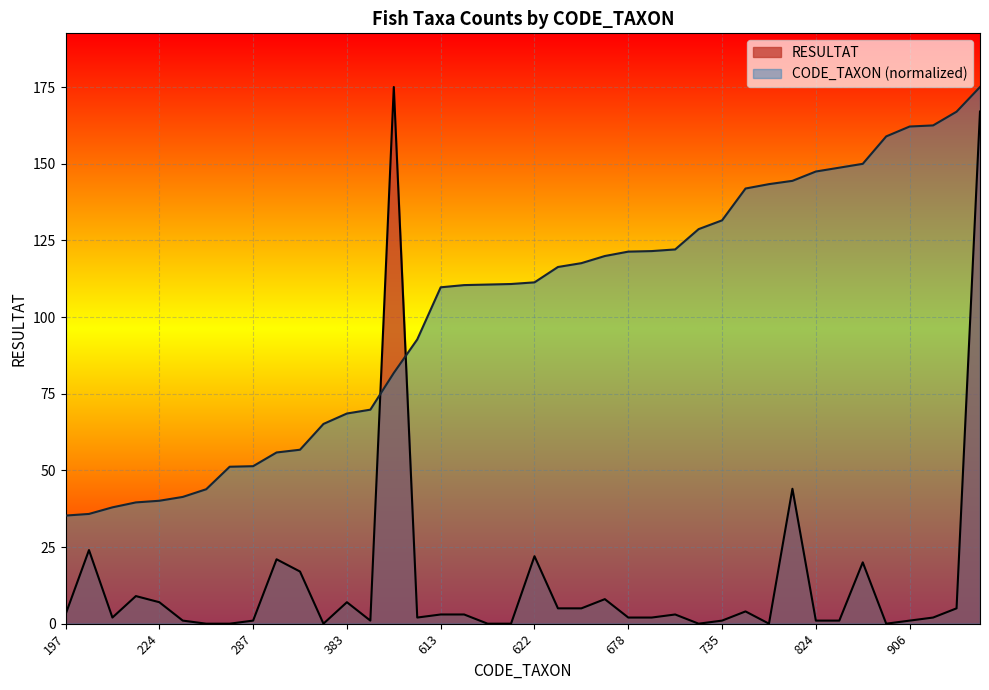

Which series ends up on top after the final intersection of RESULTAT and CODE_TAXON?

CODE_TAXON